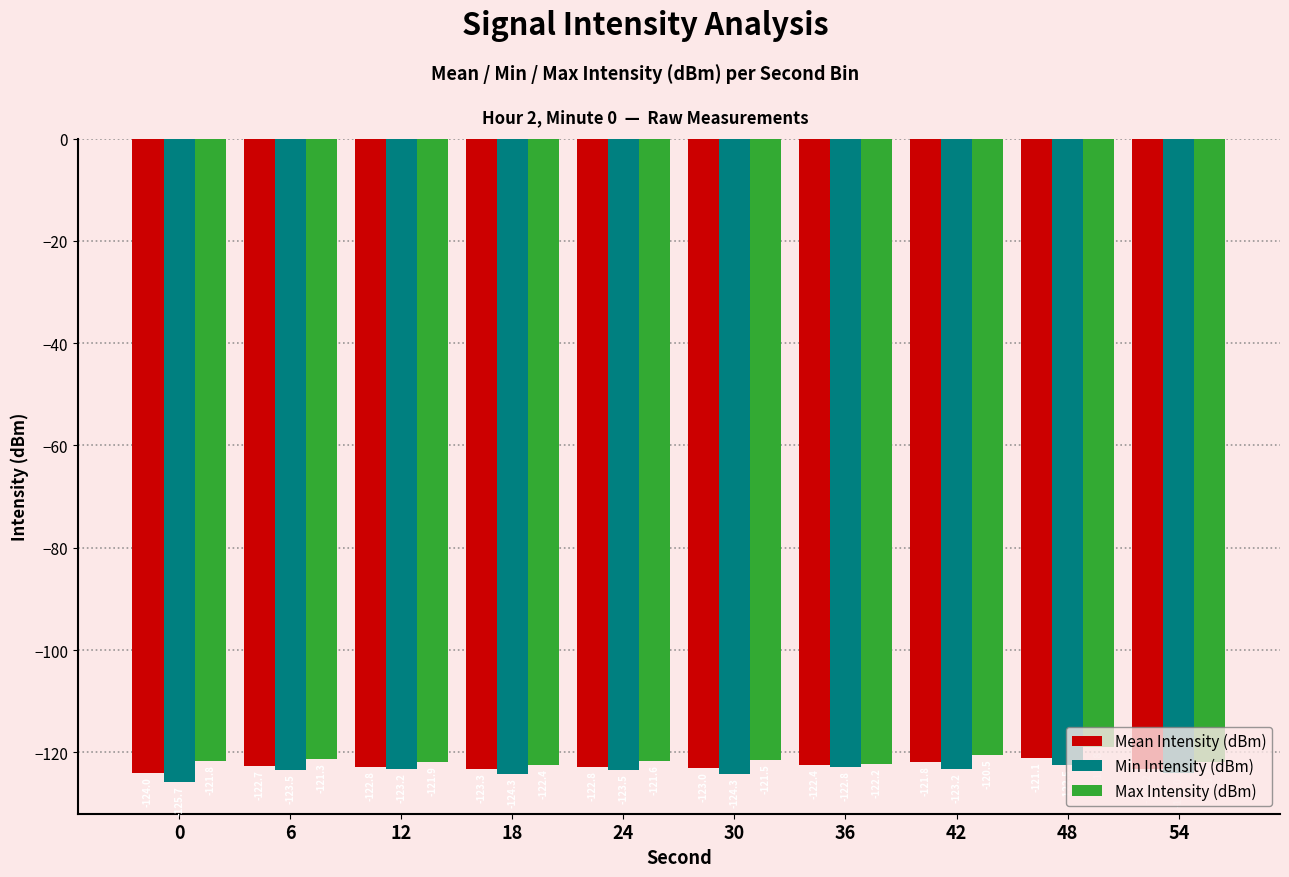

At 36, list the series in order from smallest to largest.

Min Intensity (dBm), Mean Intensity (dBm), Max Intensity (dBm)